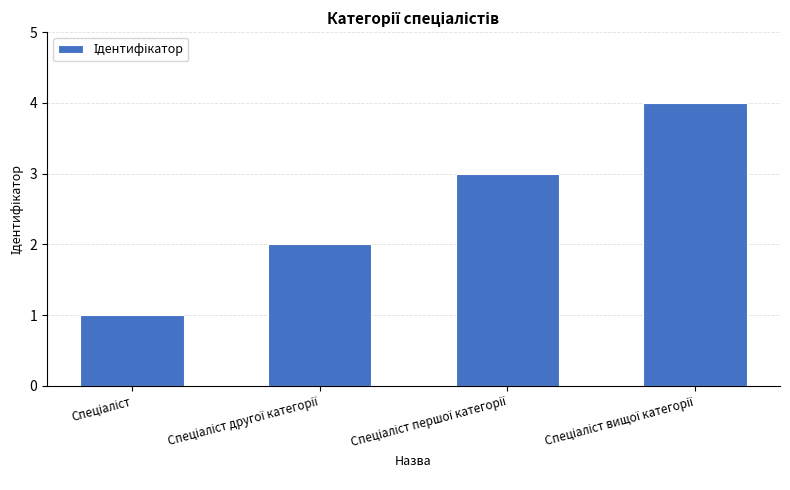

What is the difference between the maximum and minimum values?

3